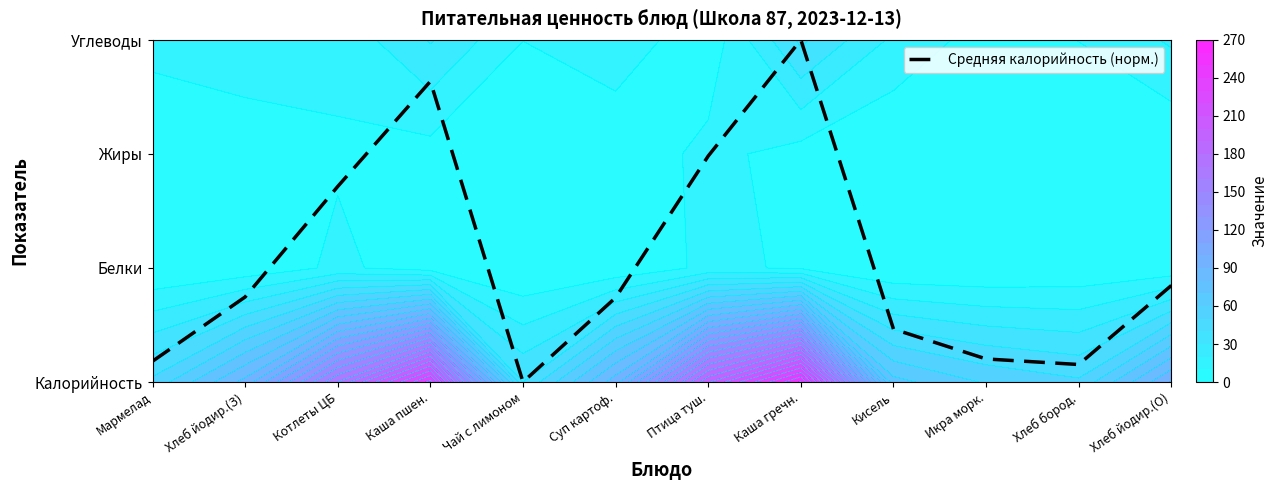

What is the change in value from Котлеты ЦБ to Каша пшен.?

+0.9